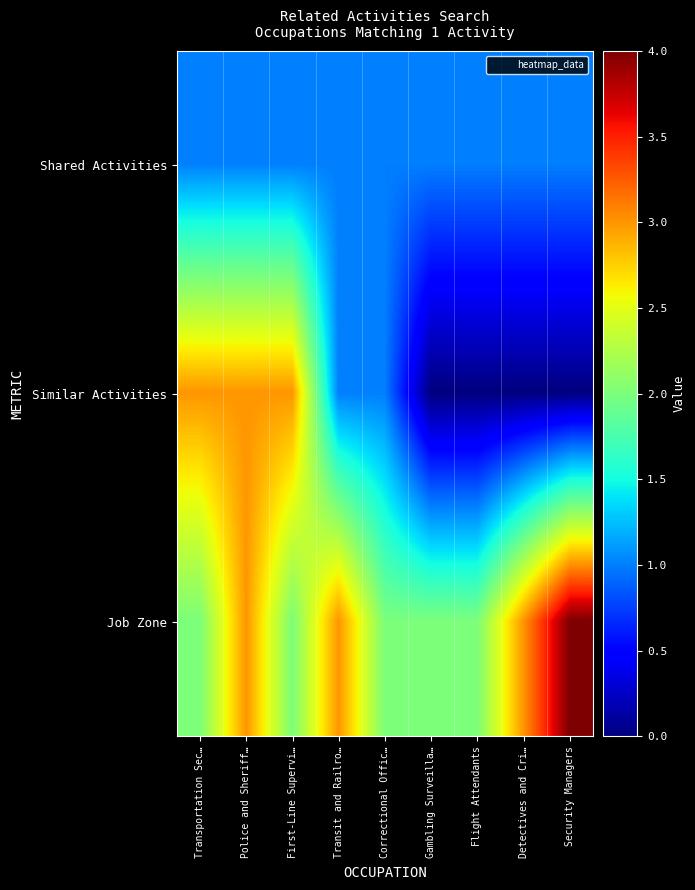

Reading left to right, what are all the values shown in this chart?

Shared Activities: Transportation Sec…=1	Police and Sheriff…=1	First-Line Supervi…=1	Transit and Railro…=1	Correctional Offic…=1	Gambling Surveilla…=1	Flight Attendants=1	Detectives and Cri…=1	Security Managers=1
Similar Activities: Transportation Sec…=3	Police and Sheriff…=3	First-Line Supervi…=3	Transit and Railro…=1	Correctional Offic…=1	Gambling Surveilla…=0	Flight Attendants=0	Detectives and Cri…=0	Security Managers=0
Job Zone: Transportation Sec…=2	Police and Sheriff…=3	First-Line Supervi…=2	Transit and Railro…=3	Correctional Offic…=2	Gambling Surveilla…=2	Flight Attendants=2	Detectives and Cri…=3	Security Managers=4